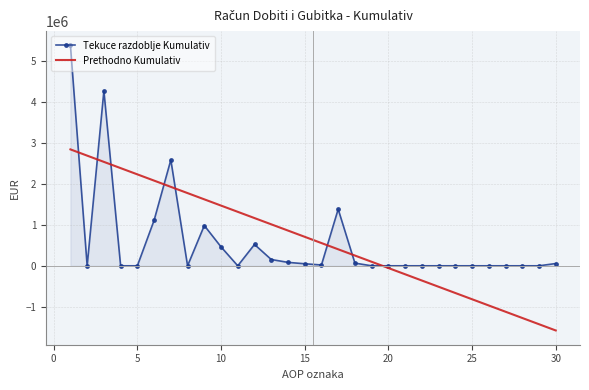

What is the lowest value of the Prethodno Kumulativ series?

-1577614.5